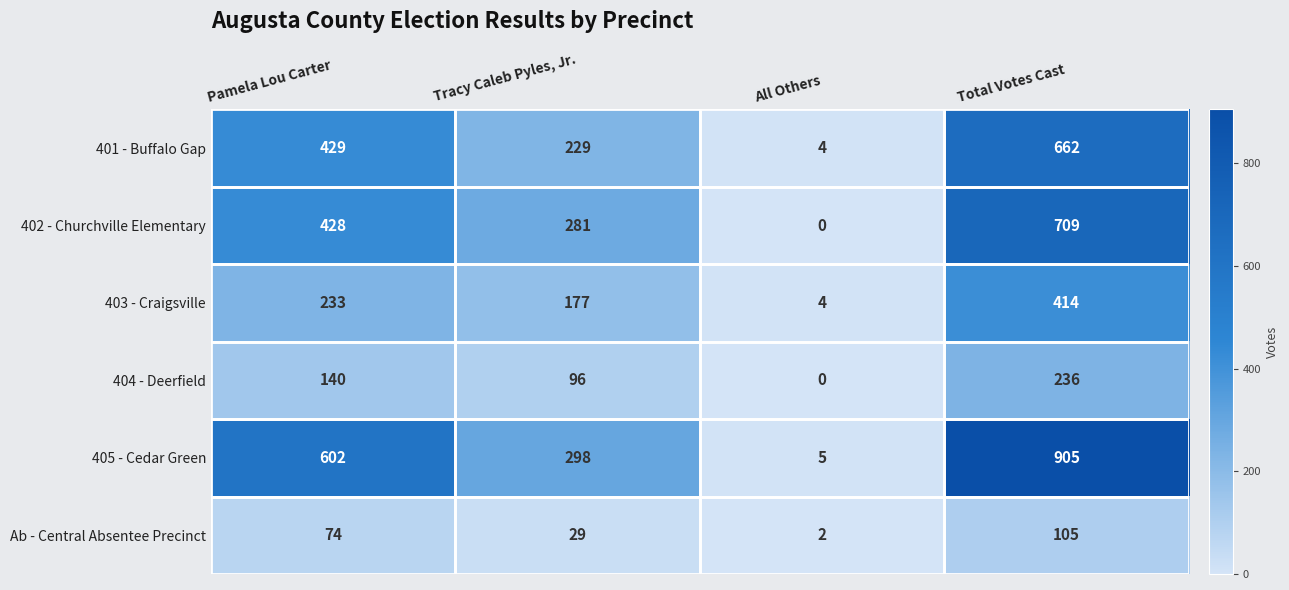

How many values in the All Others series exceed 4?

1